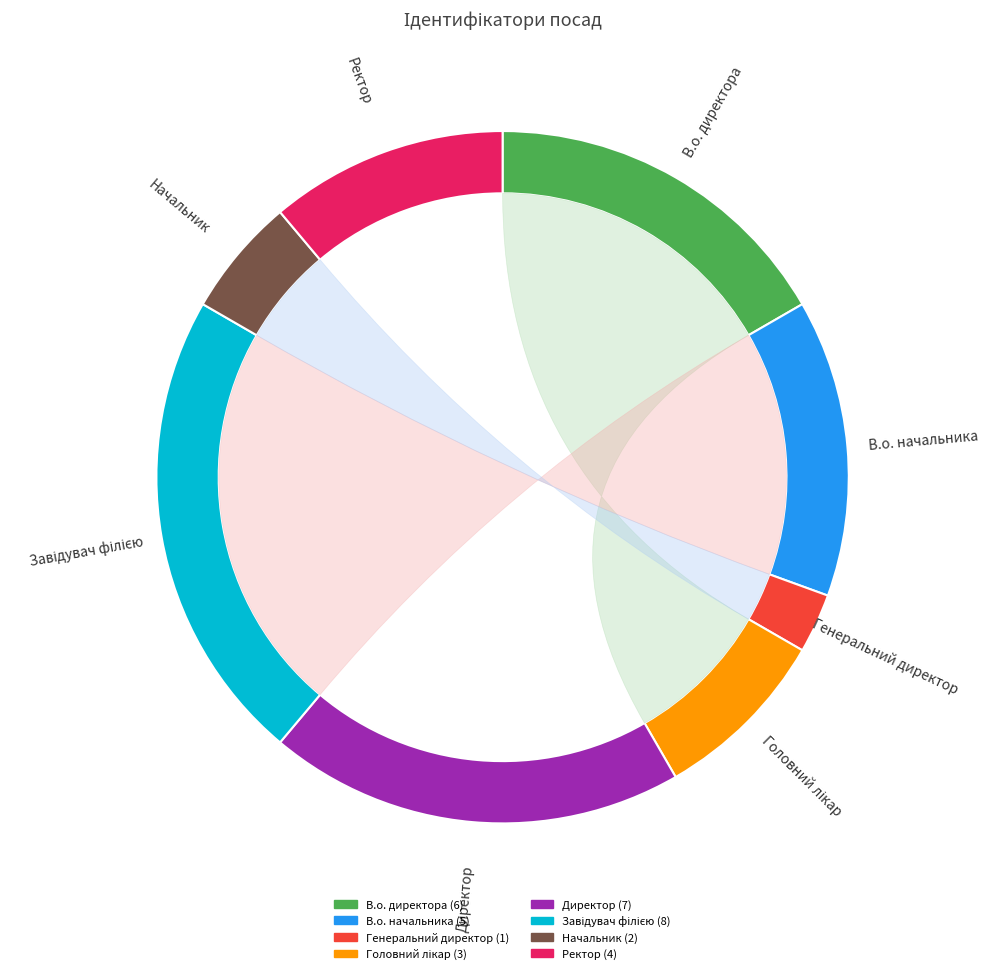

To the nearest percent, what is the average slice percentage?

12%